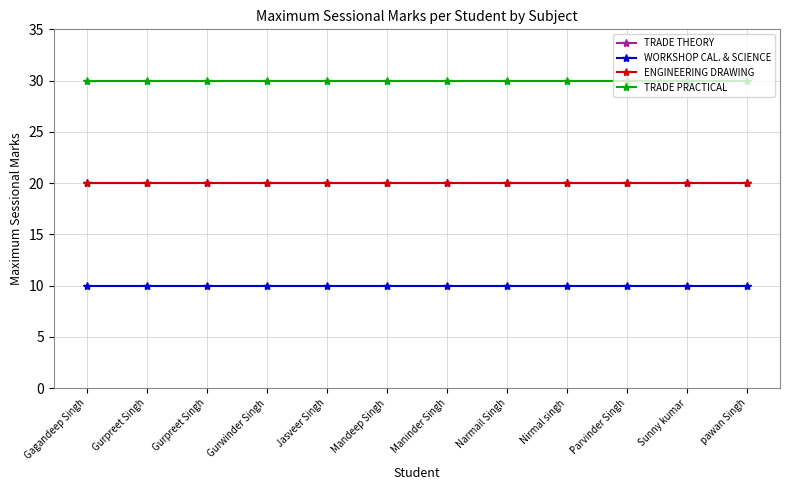

Does the chart have visible grid lines?

Yes